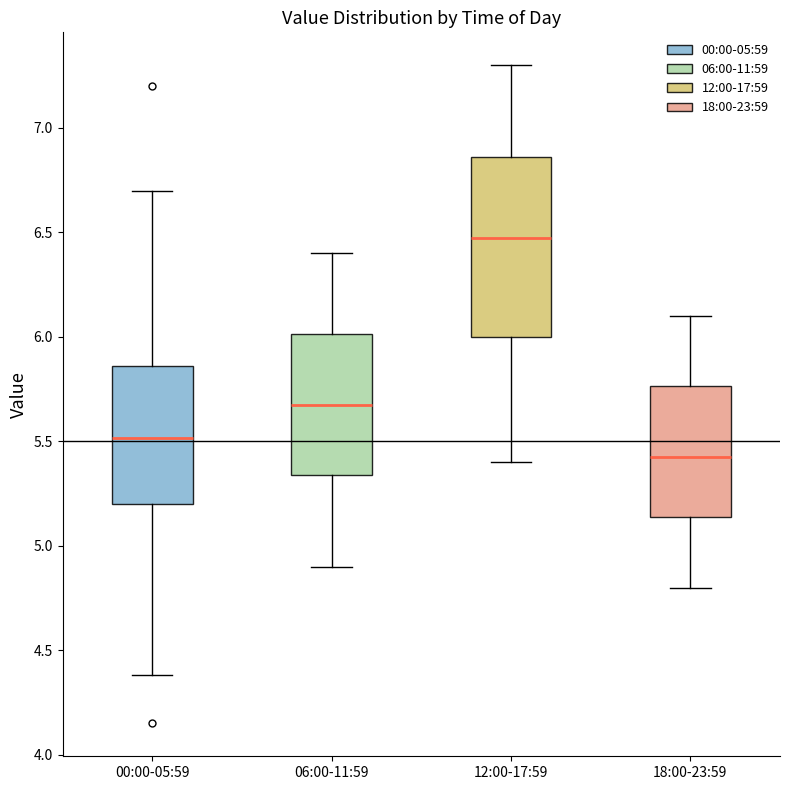

Which box is the tallest, from its lower edge to its upper edge?

12:00-17:59